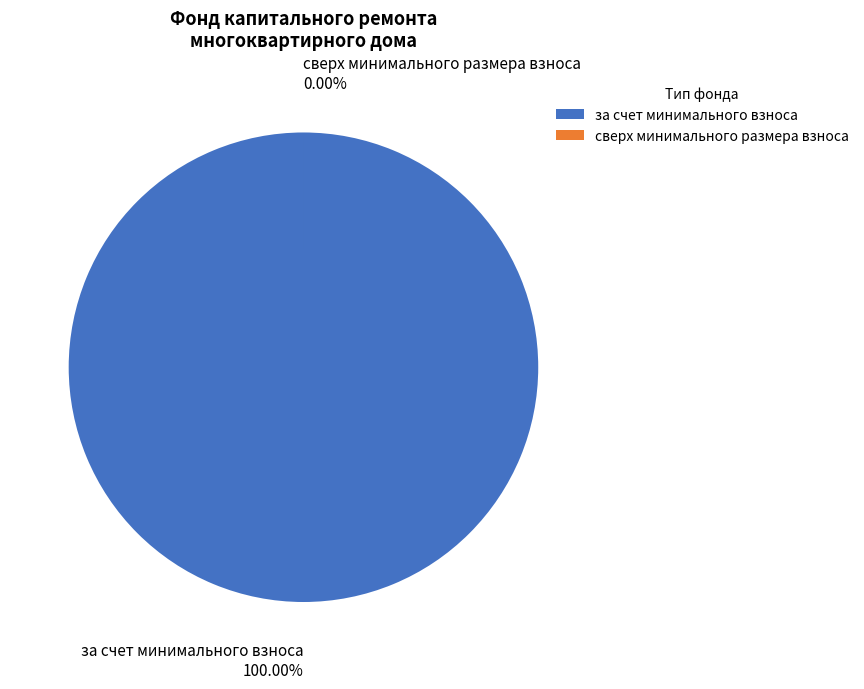

Which category accounts for the majority?

за счет минимального взноса